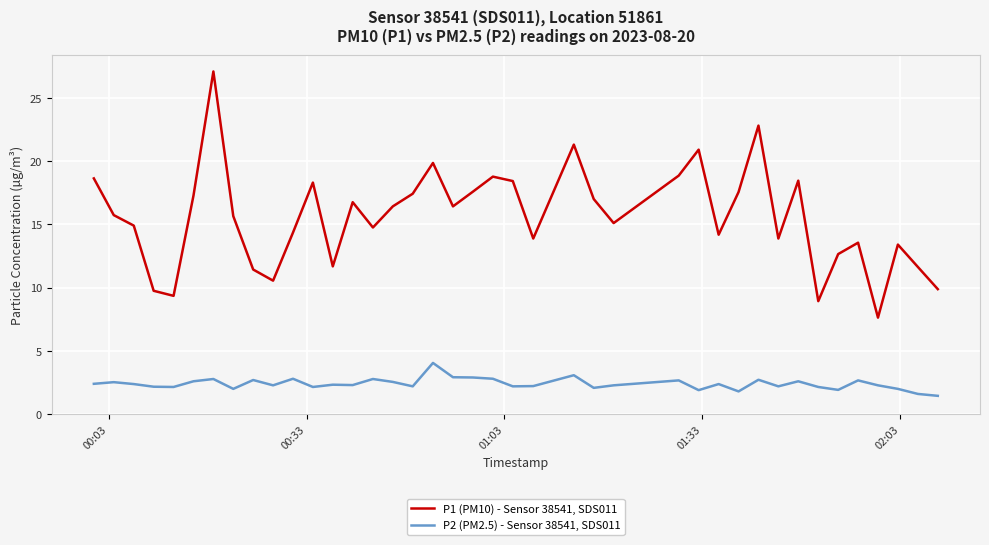

Which series has the largest total across all categories?

P1 (PM10) - Sensor 38541, SDS011